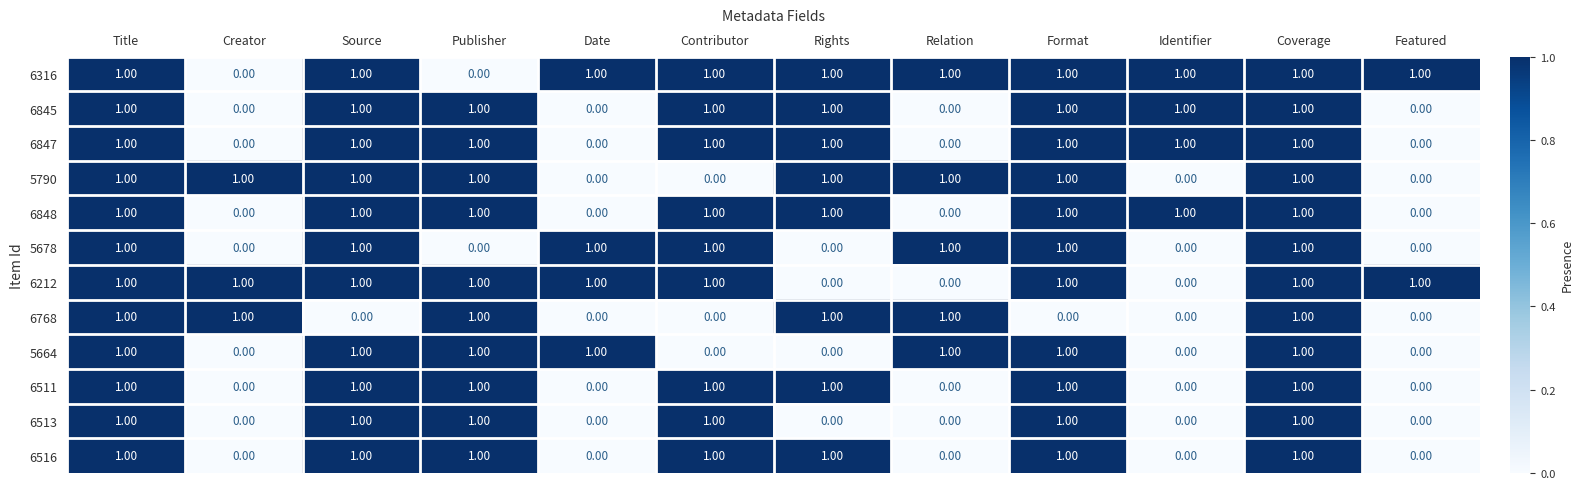

What is the sum of all 6845 values?

8